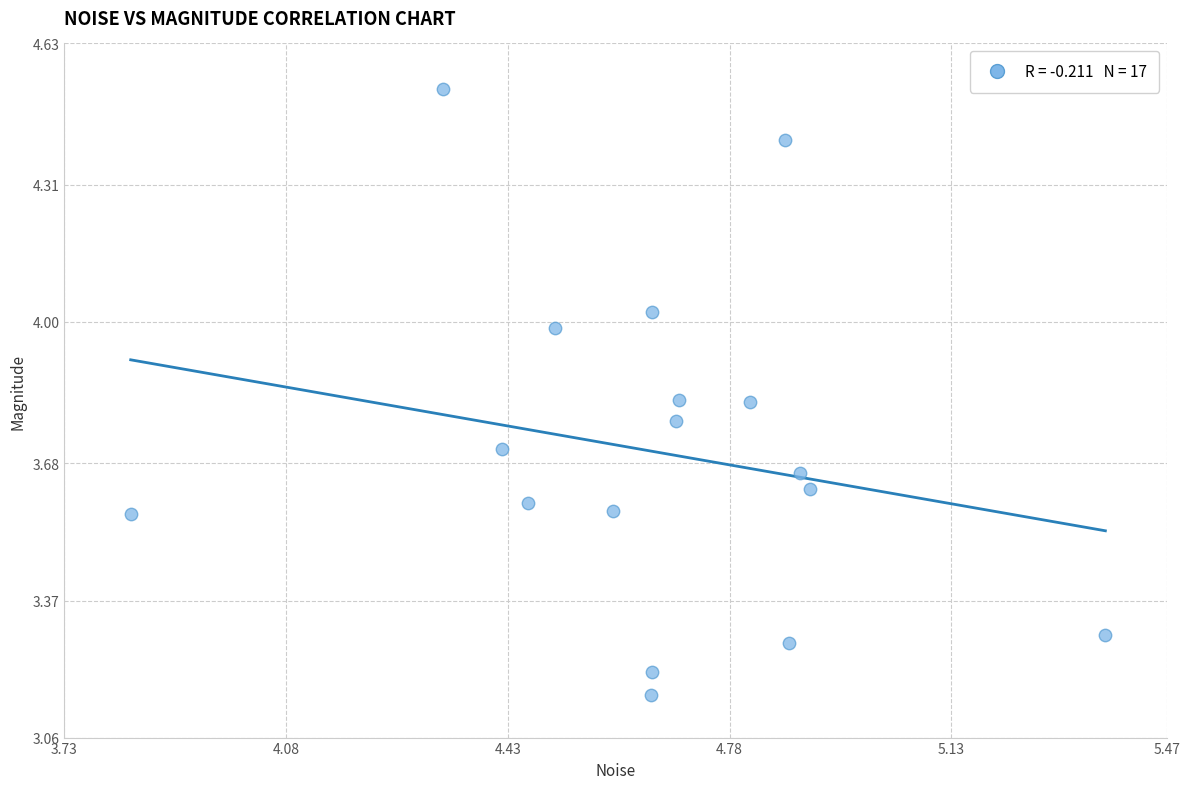

What is the range of X values (max minus min)?

1.5